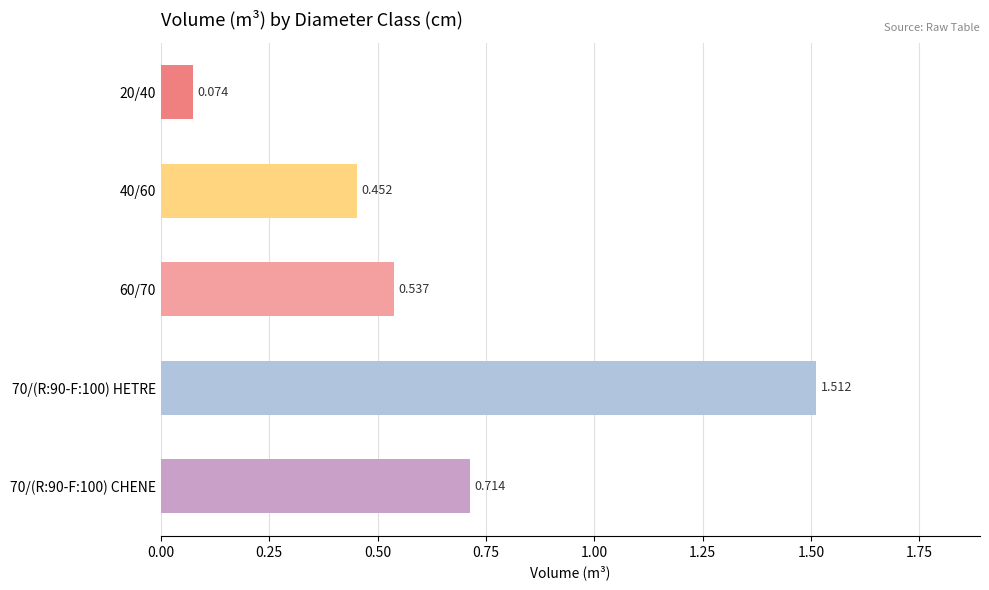

Count the number of categories in the chart.

5